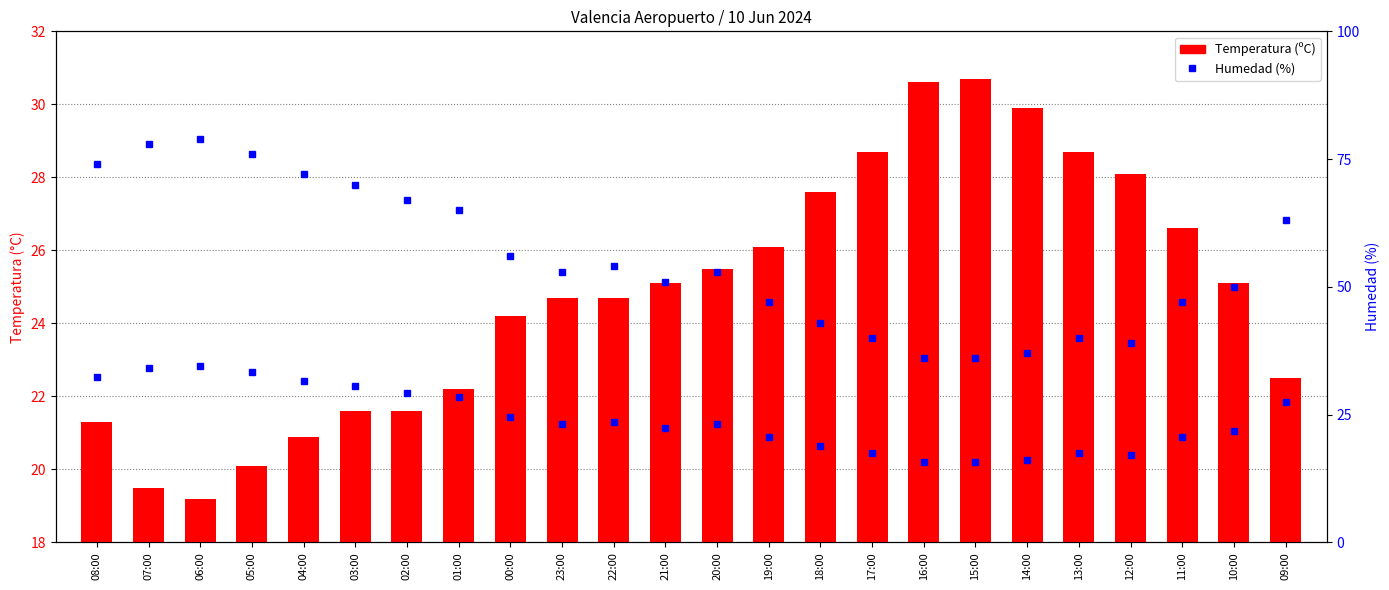

At which category is the sum across all series the highest?

06:00